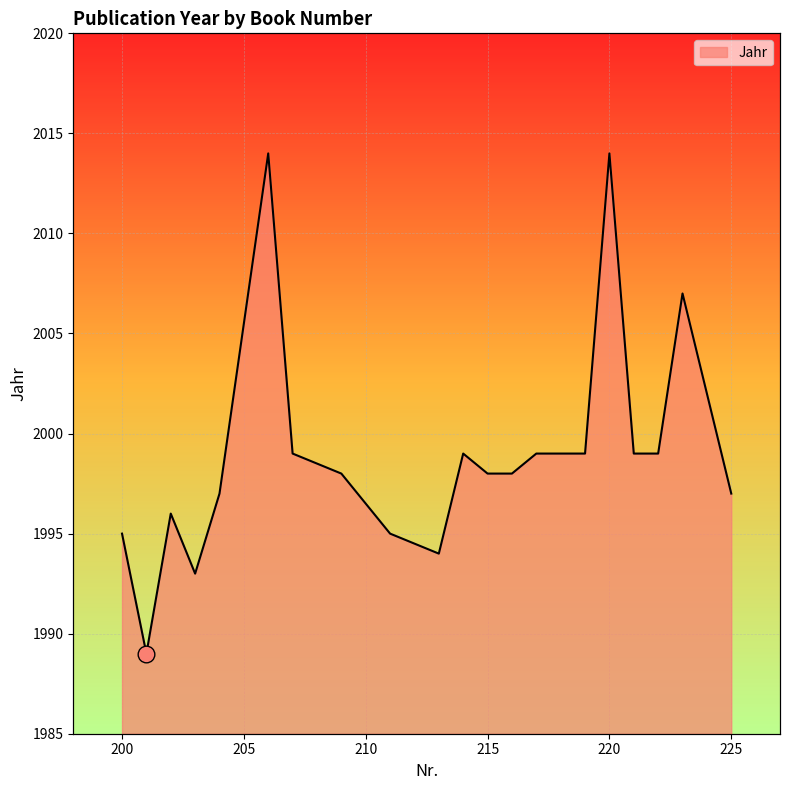

Count the number of data series in this chart.

1